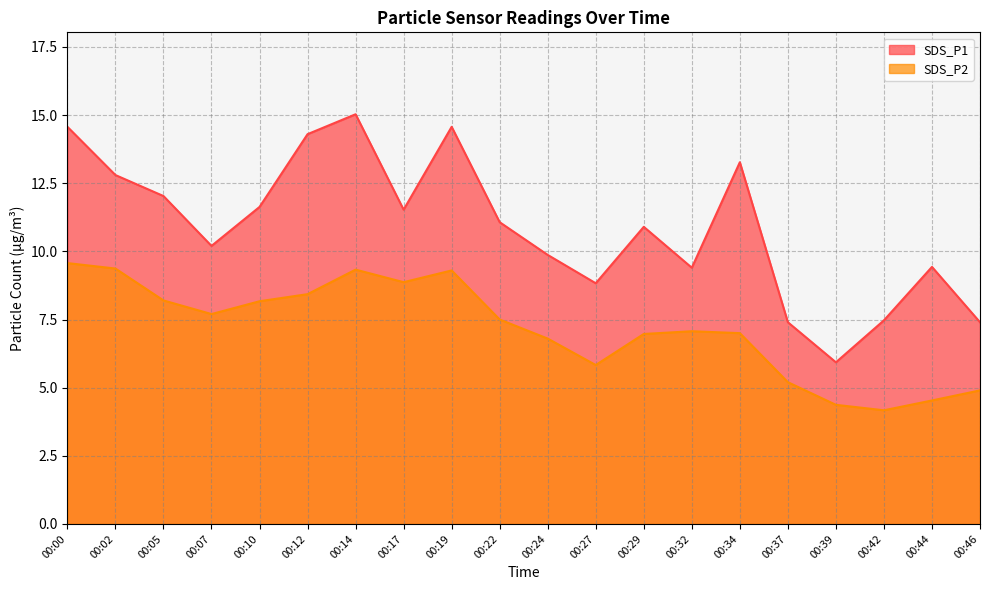

True or false: SDS_P2 and SDS_P1 intersect in this chart.

False